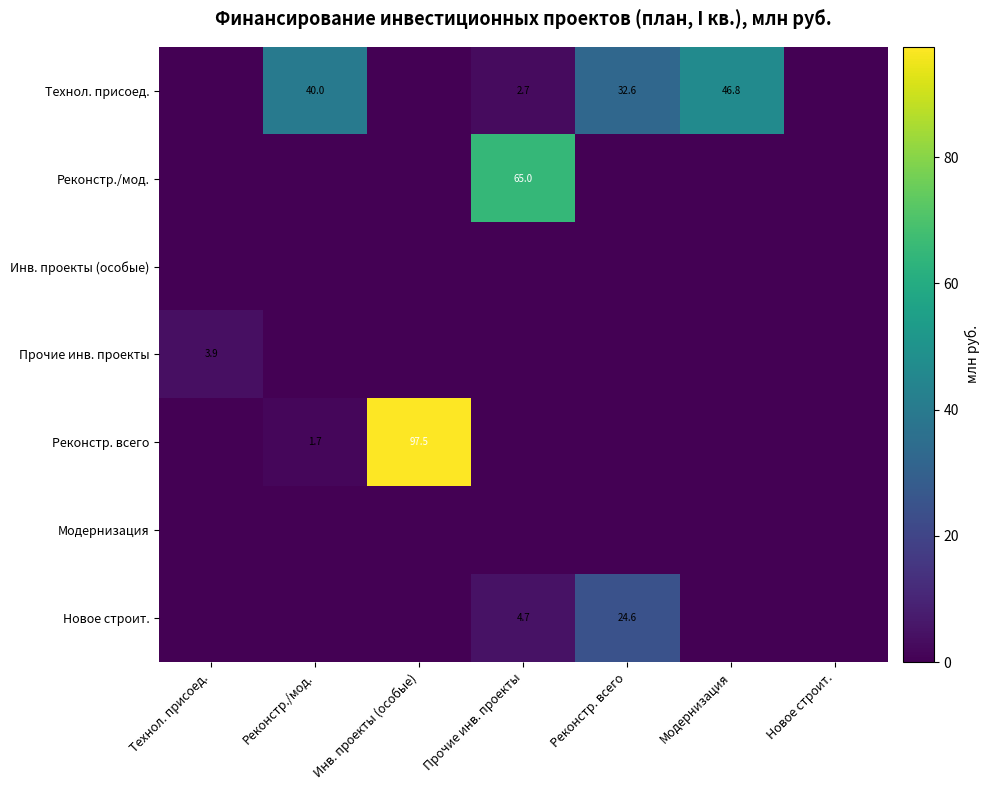

True or false: Реконстр. всего has a value of 33.7 at Инв. проекты (особые).

False